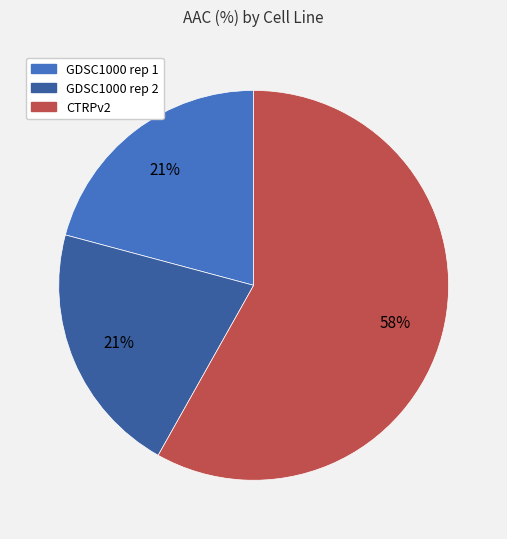

To the nearest percent, what is the combined percentage of GDSC1000 rep 2 and CTRPv2?

79%